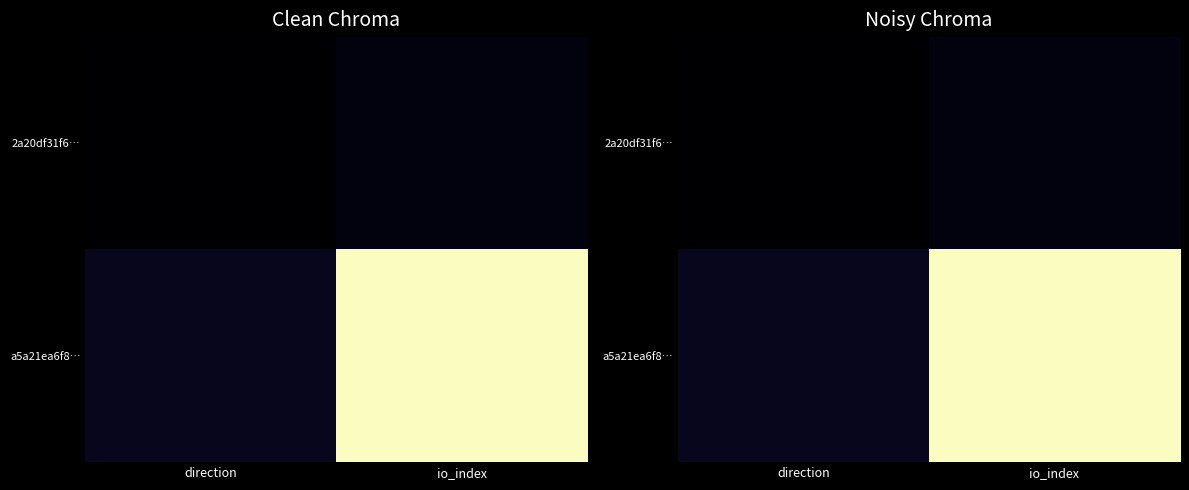

What is the maximum value shown in the chart?

35